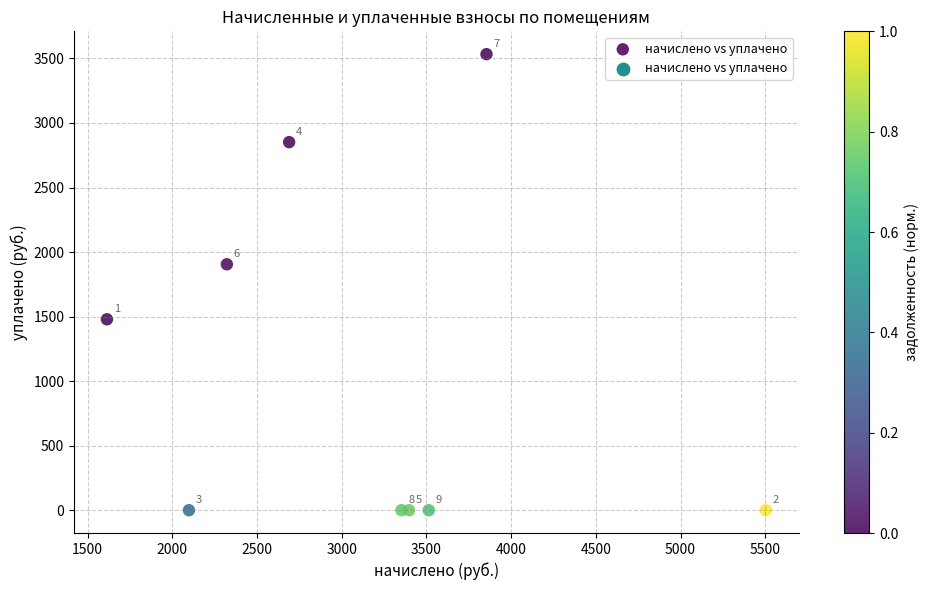

What is the average Y value?

1085.5